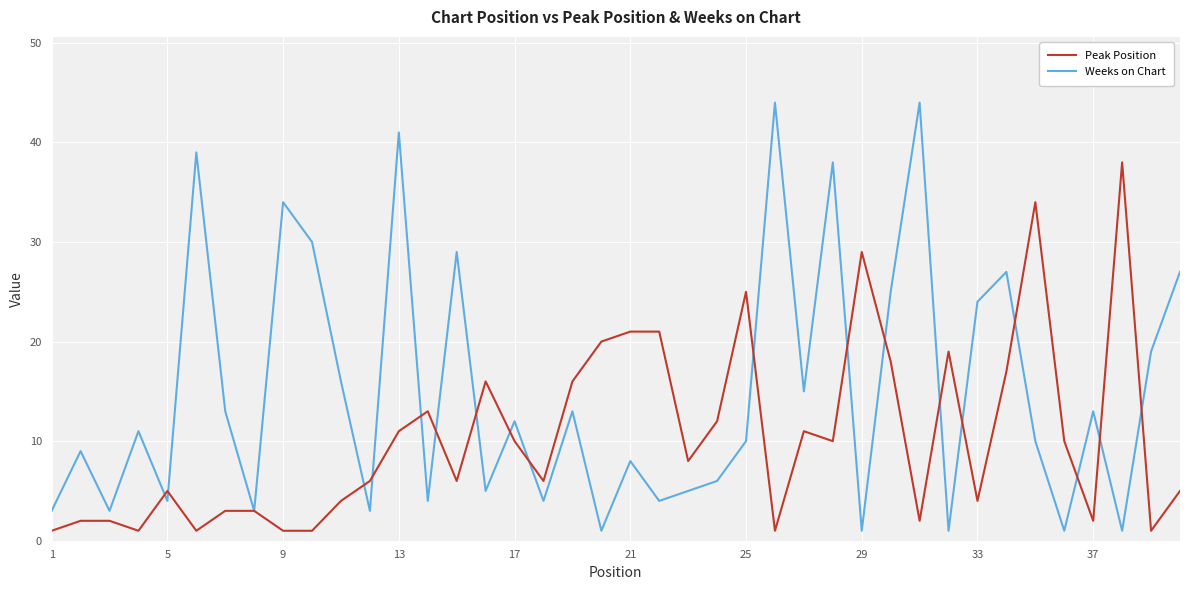

Which series has the largest range (max minus min)?

Weeks on Chart